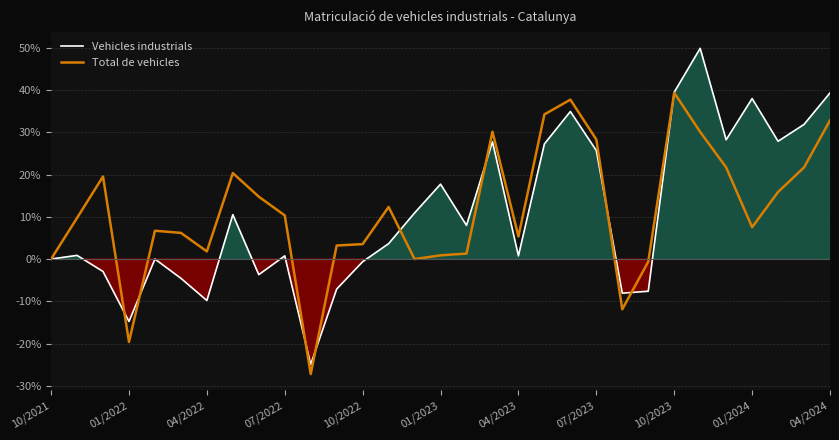

At which category does Vehicles industrials reach its first local valley?

01/2022